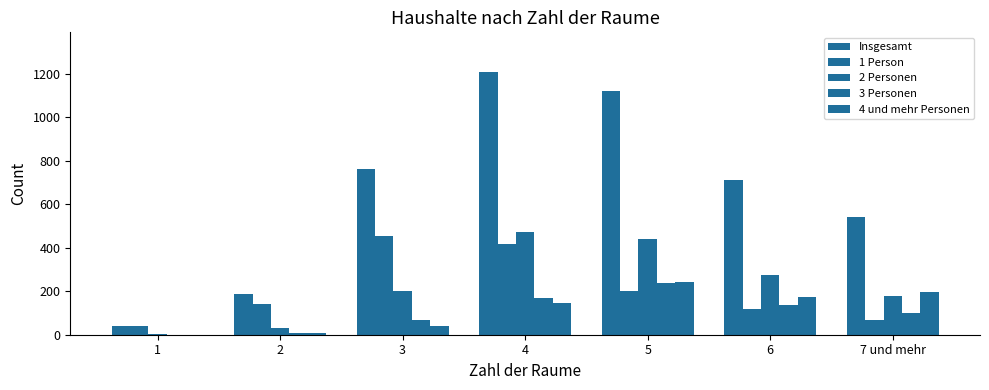

Which series has the largest total across all categories?

Insgesamt